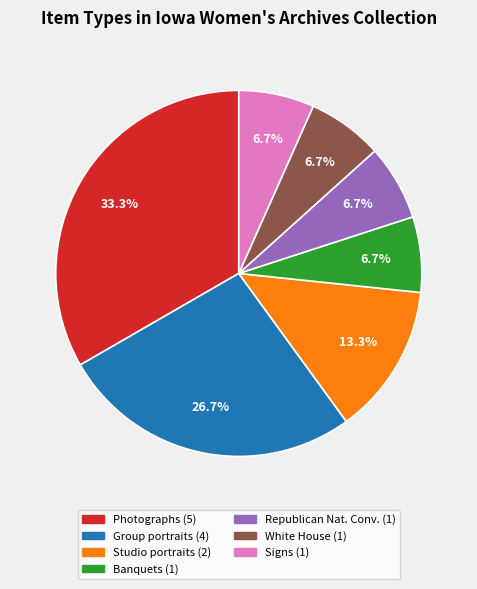

Does any single category account for the majority?

No